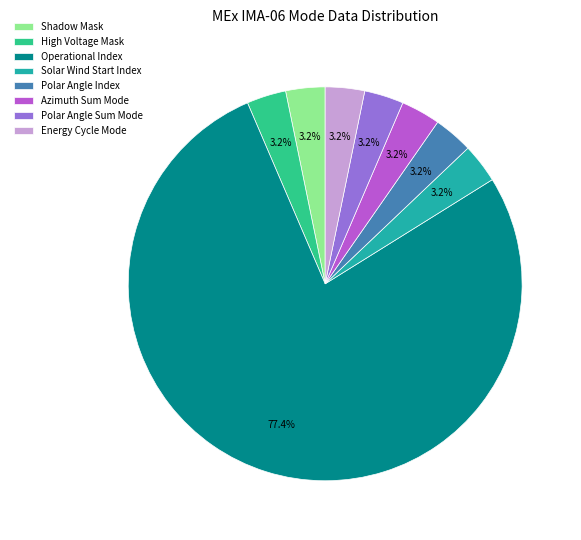

Is High Voltage Mask the majority of the pie?

No